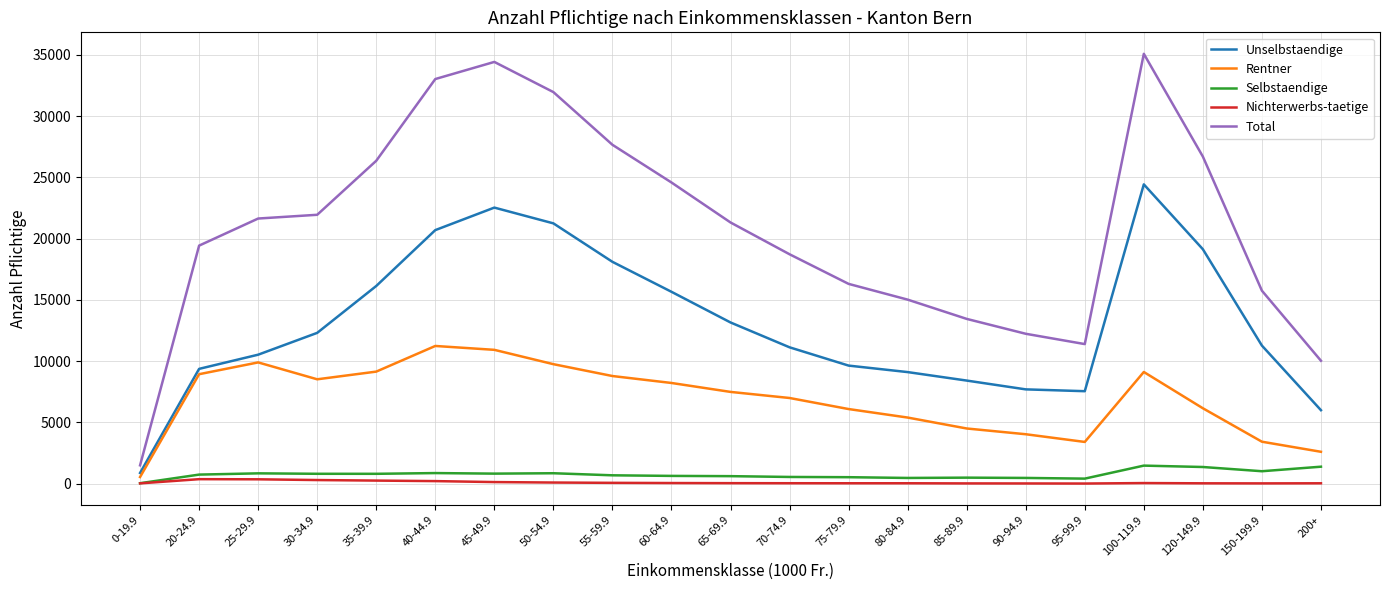

The value of Unselbstaendige at 60-64.9 is 15663. True or false?

True